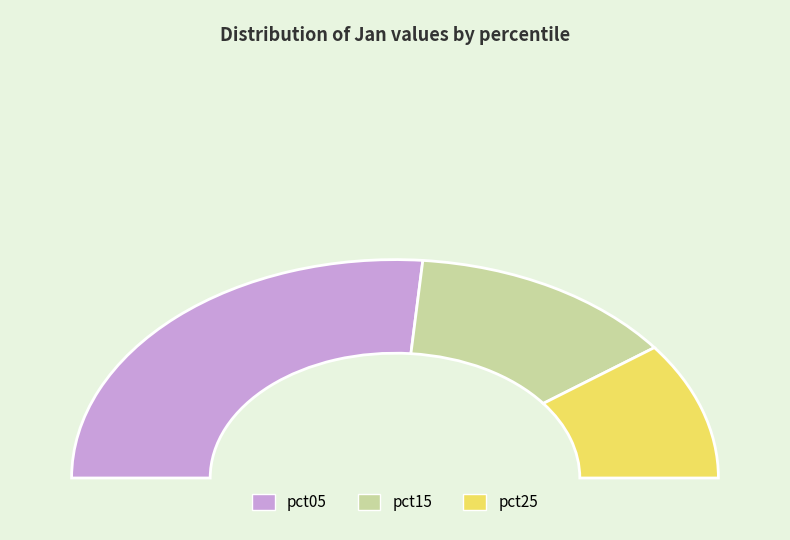

Is there any slice that represents more than half of the pie?

No